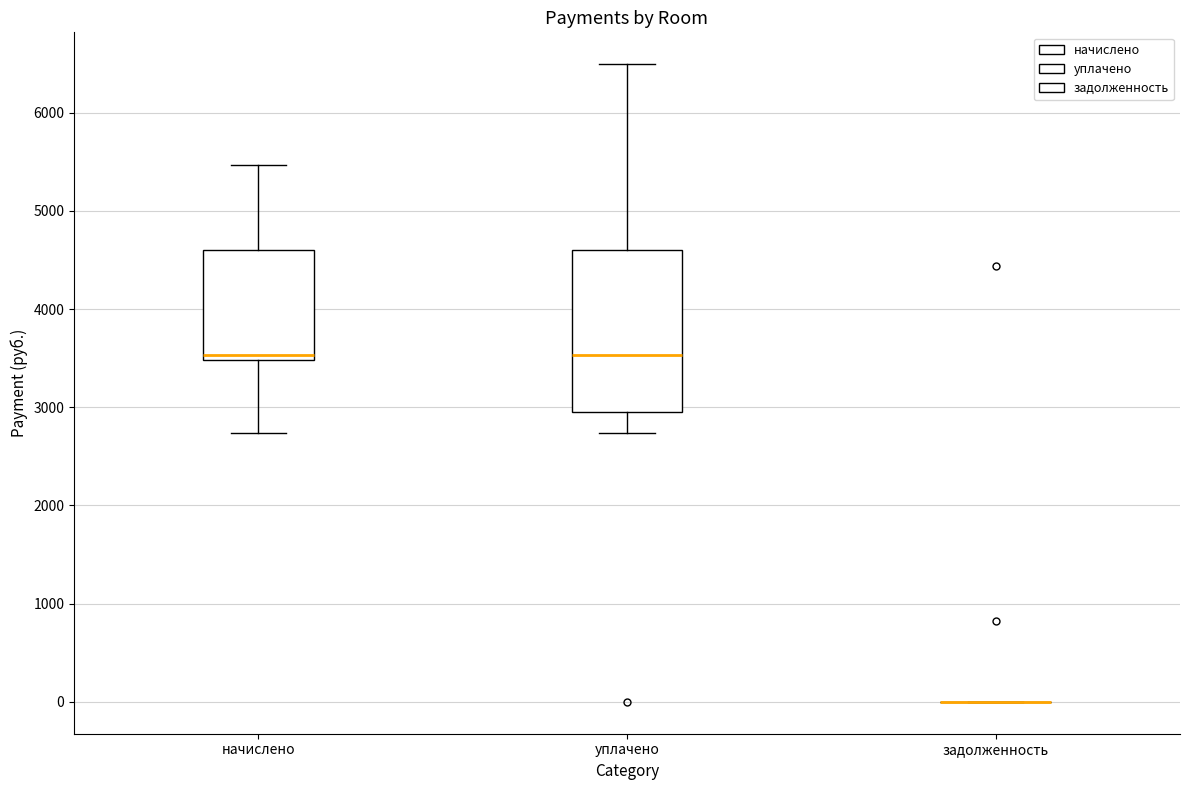

Reading left to right, read every box against the y-axis: the position of its median line, the range the box covers, and the ends of its whiskers. The values are not printed on the chart, so give them approximately, as read against the axis.

начислено: median 3500 (just above the box's lower edge), box 3500 to 4600, whiskers 2700 to 5500
уплачено: median 3500, box 3000 to 4600, whiskers 2700 to 6500
задолженность: box collapsed to a line at 0, whiskers 0 to 0